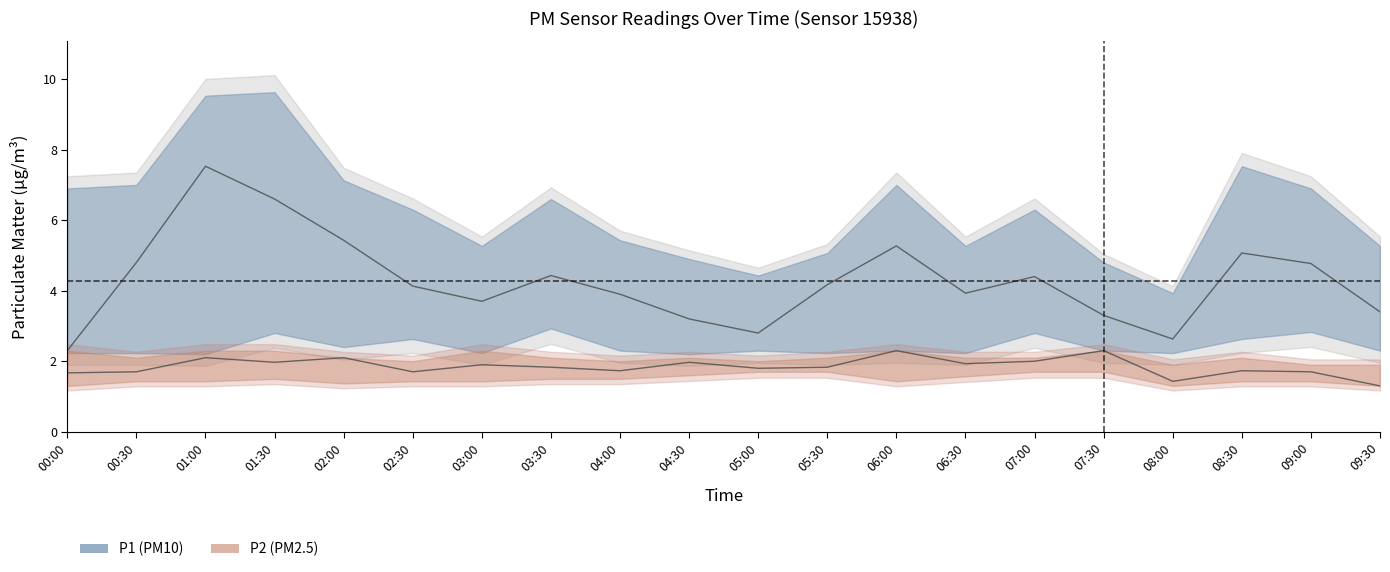

True or false: P1 and P2_lower intersect in this chart.

False